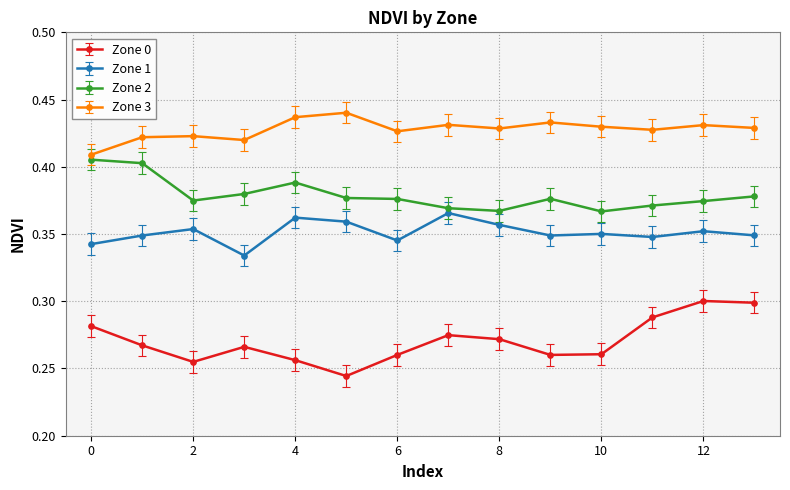

True or false: Zone 0 and Zone 1 cross at least once.

False